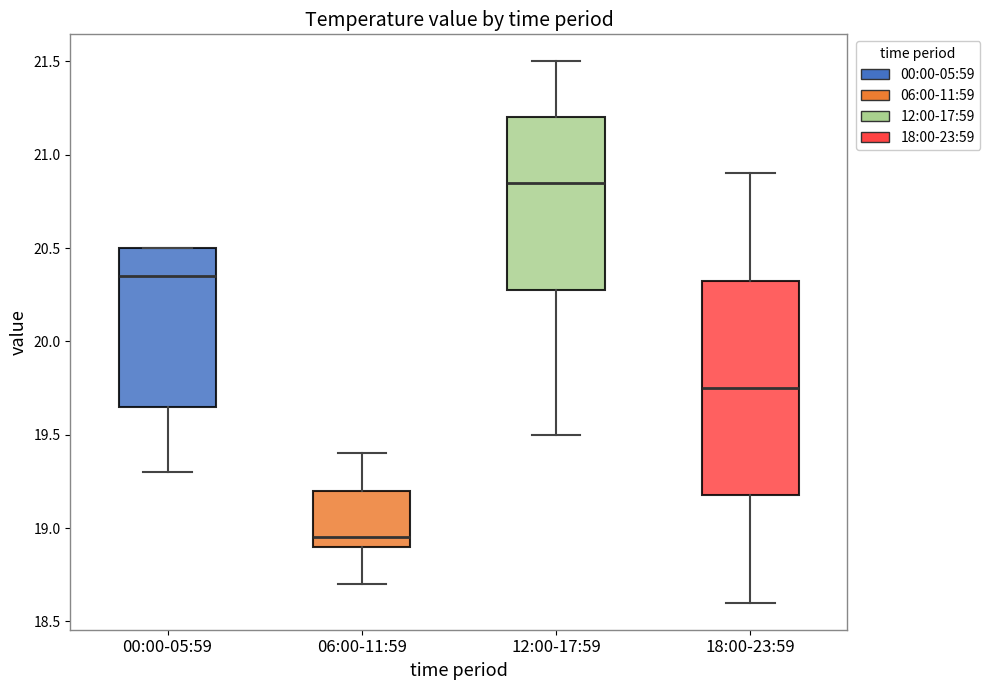

Where does the lower whisker of the box for 18:00-23:59 end on the y-axis? The values are not printed on the chart, so give them approximately, as read against the axis.

18.60